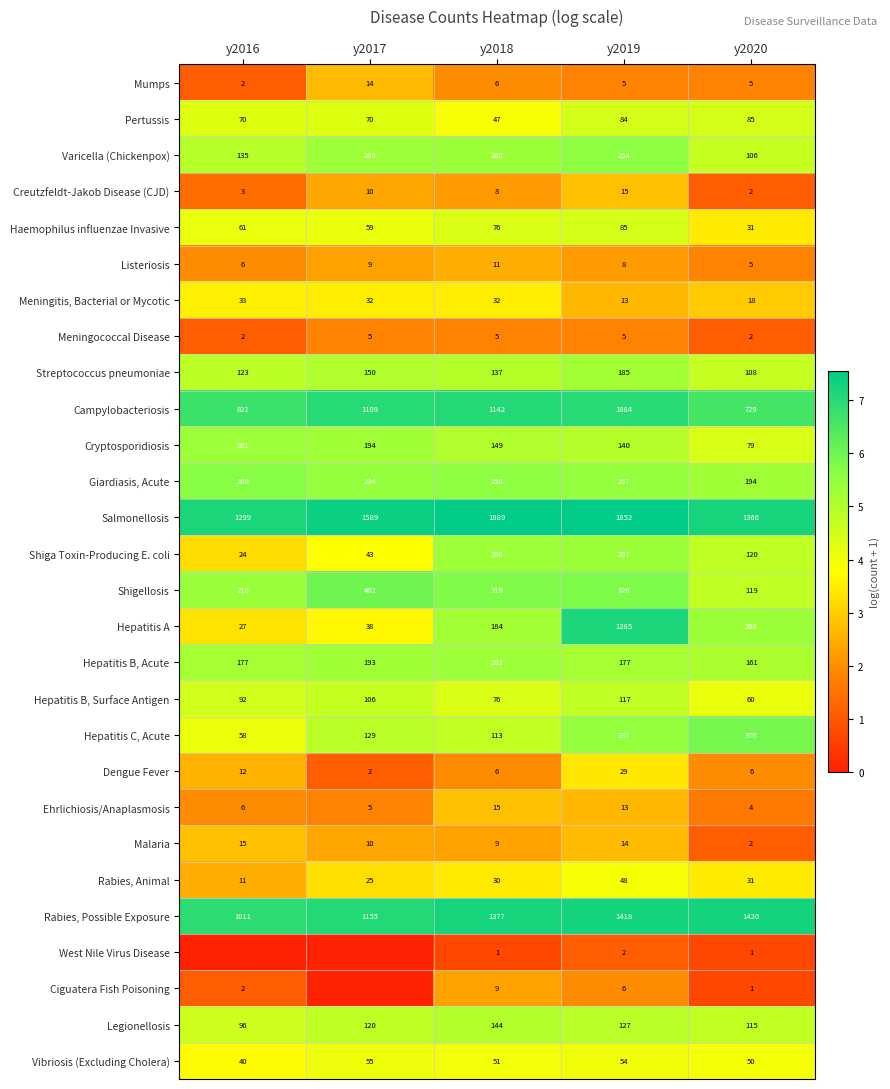

How many categories are shown in the chart?

5